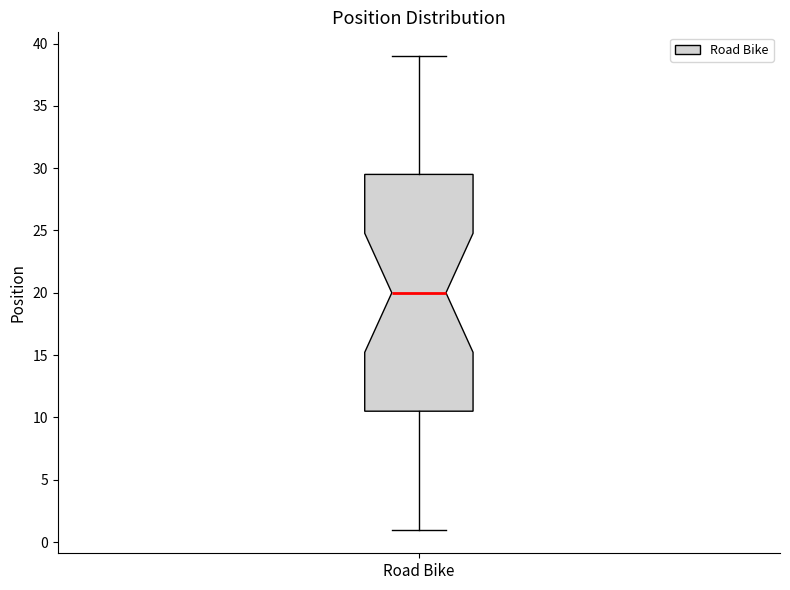

Transcribe this box plot: give where the median line is, the range the box spans, and where the two whiskers end, as read against the y-axis. The values are not printed on the chart, so give them approximately, as read against the axis.

median 20.0, box 10.5 to 29.5, whiskers 1.0 to 39.0